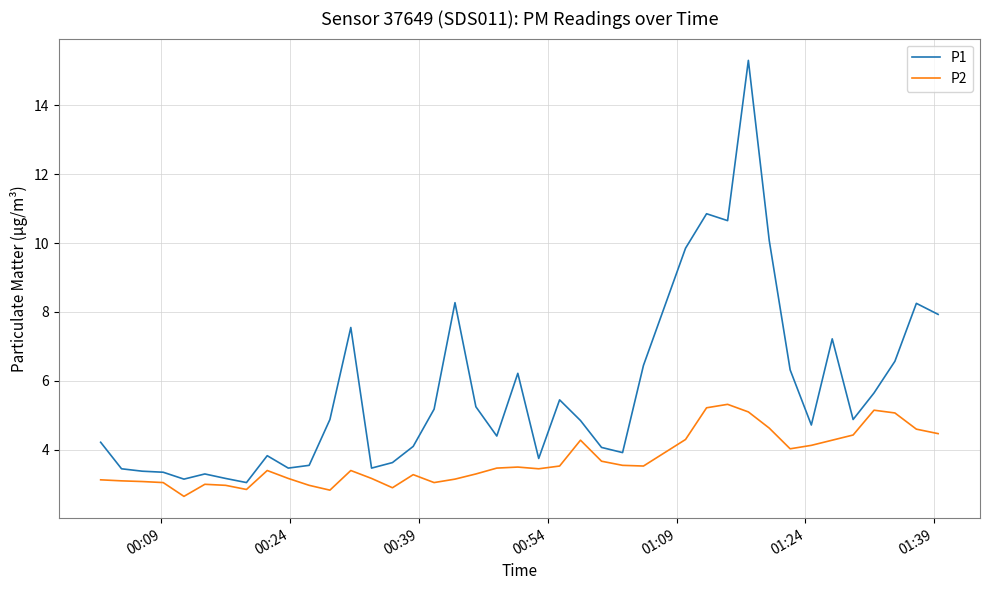

Count the number of categories in the chart.

40